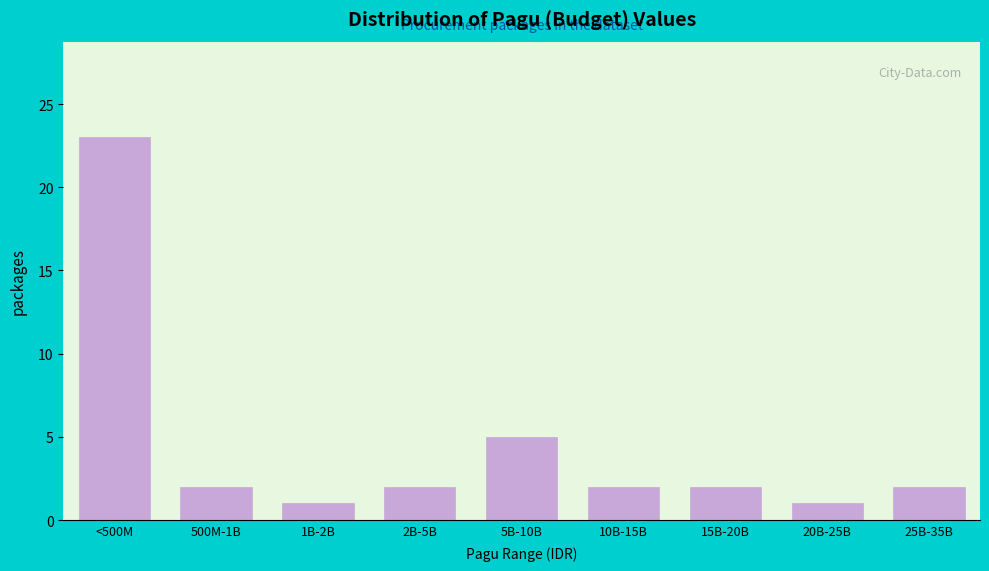

Reading left to right, transcribe all the data shown in this chart.

23	2	1	2	5	2	2	1	2